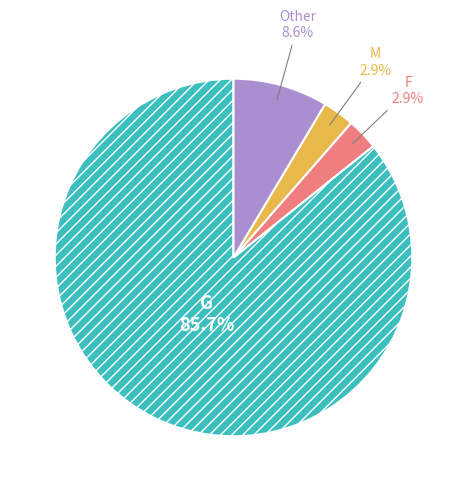

Does any single category account for the majority?

Yes